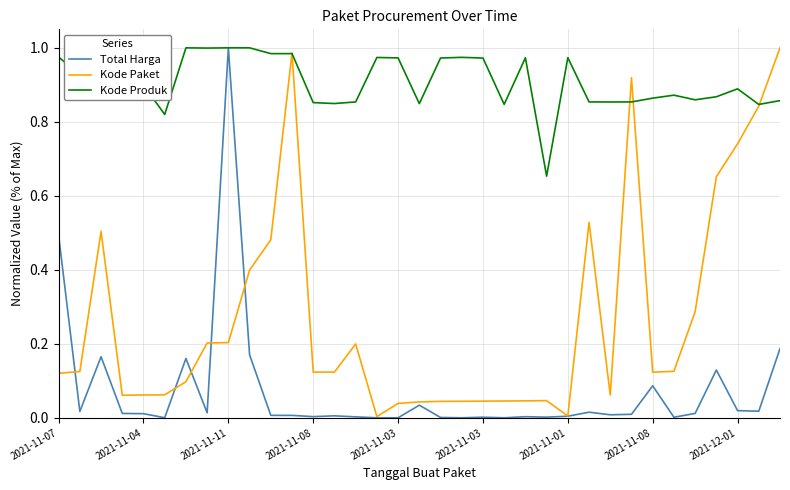

Rank the series by their average value, from lowest to highest.

Total Harga, Kode Paket, Kode Produk